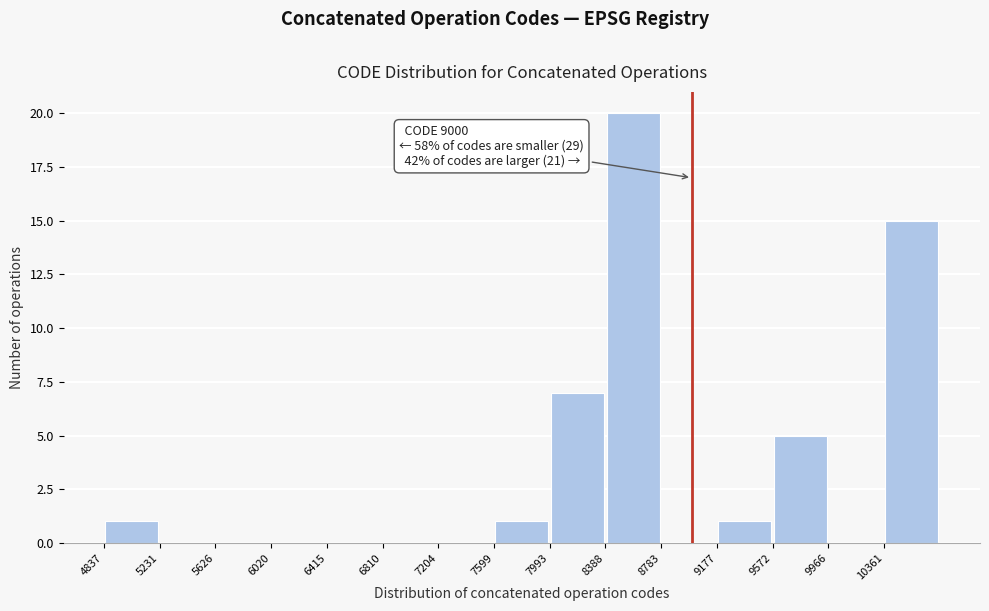

Which range on the x-axis has the tallest bar?

8400 to 8800